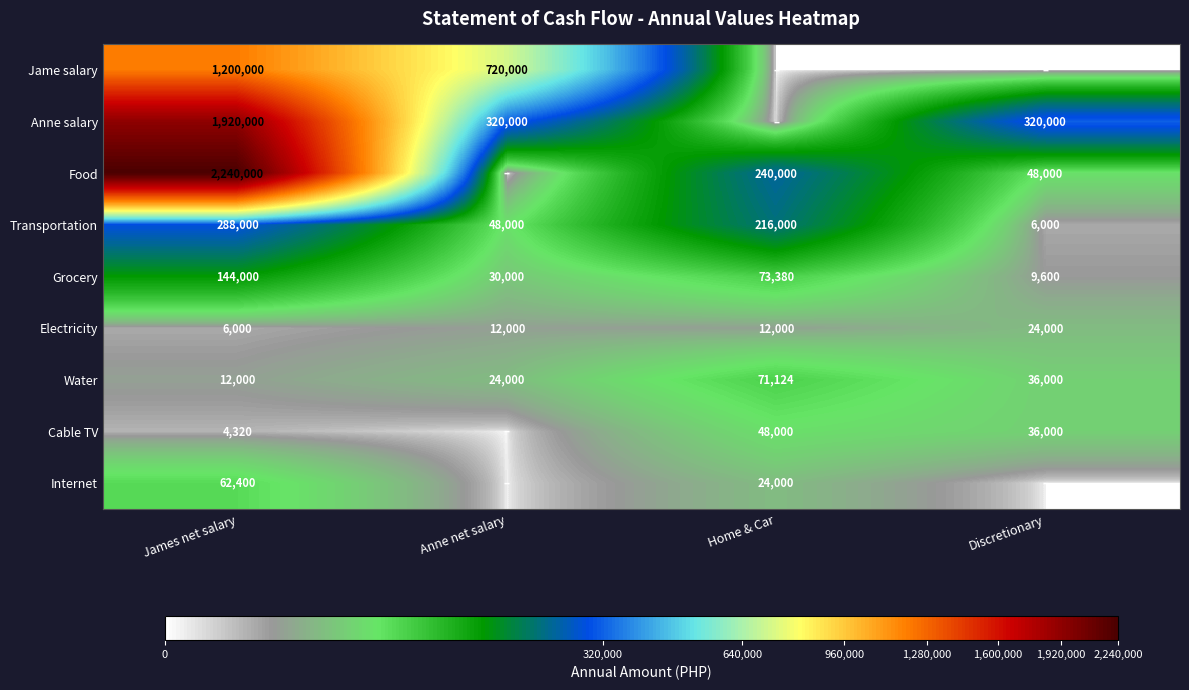

List the labels in order of Transportation value, smallest first.

Discretionary, Anne net salary, Home & Car, James net salary